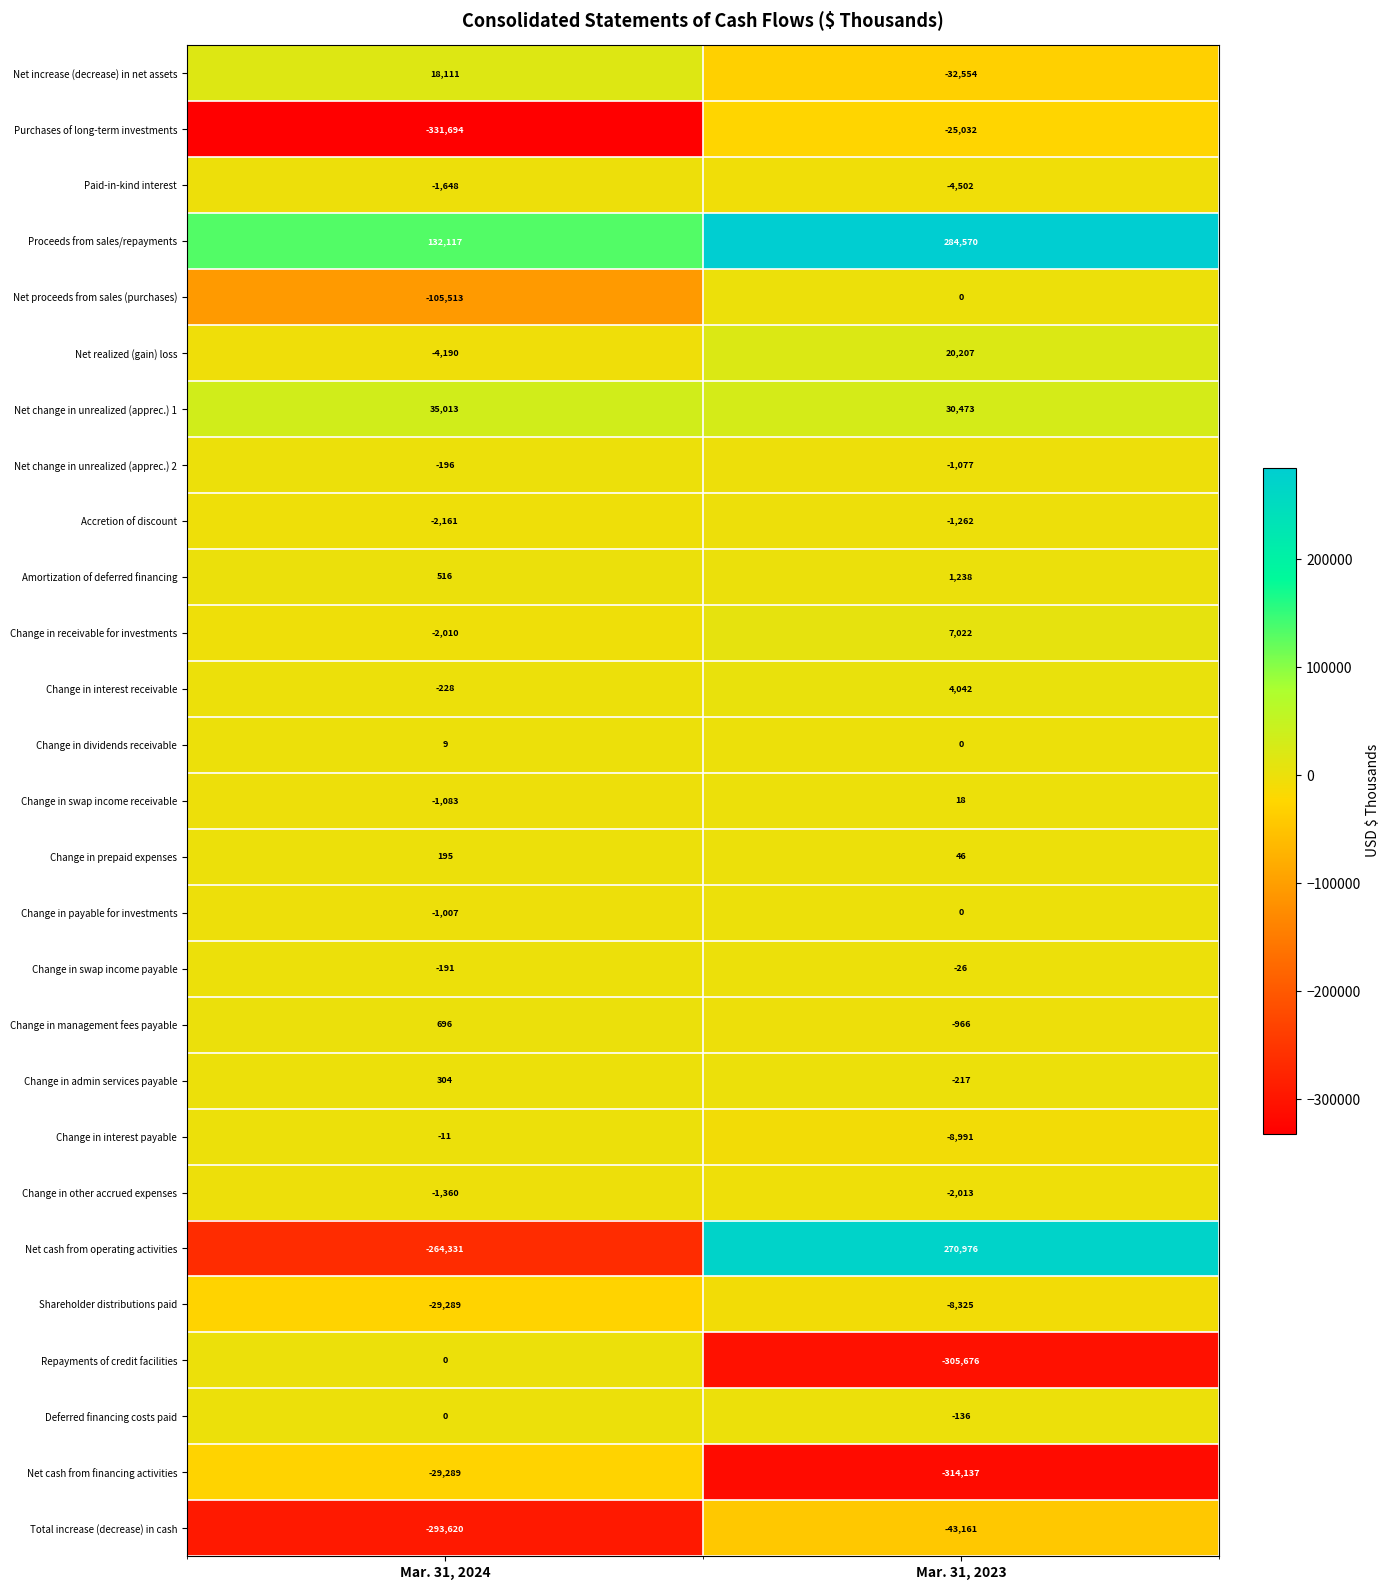

What is the maximum value shown in the chart?

284570